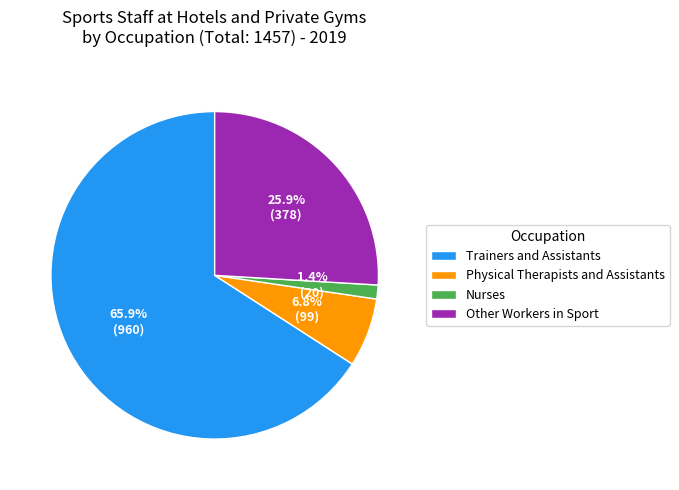

Which slice is the largest?

Trainers and Assistants